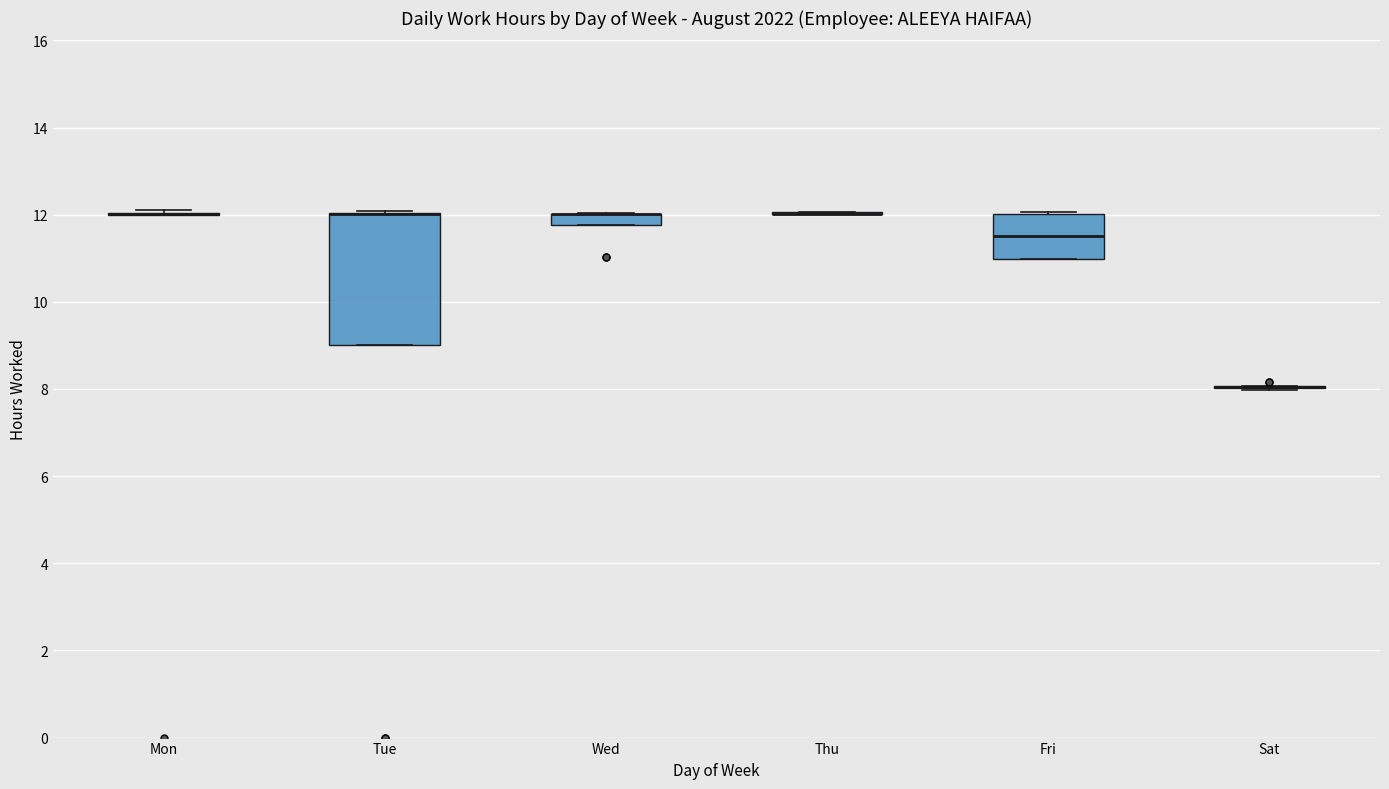

Comparing the boxes themselves (not the whiskers), which one is the tallest?

Tue